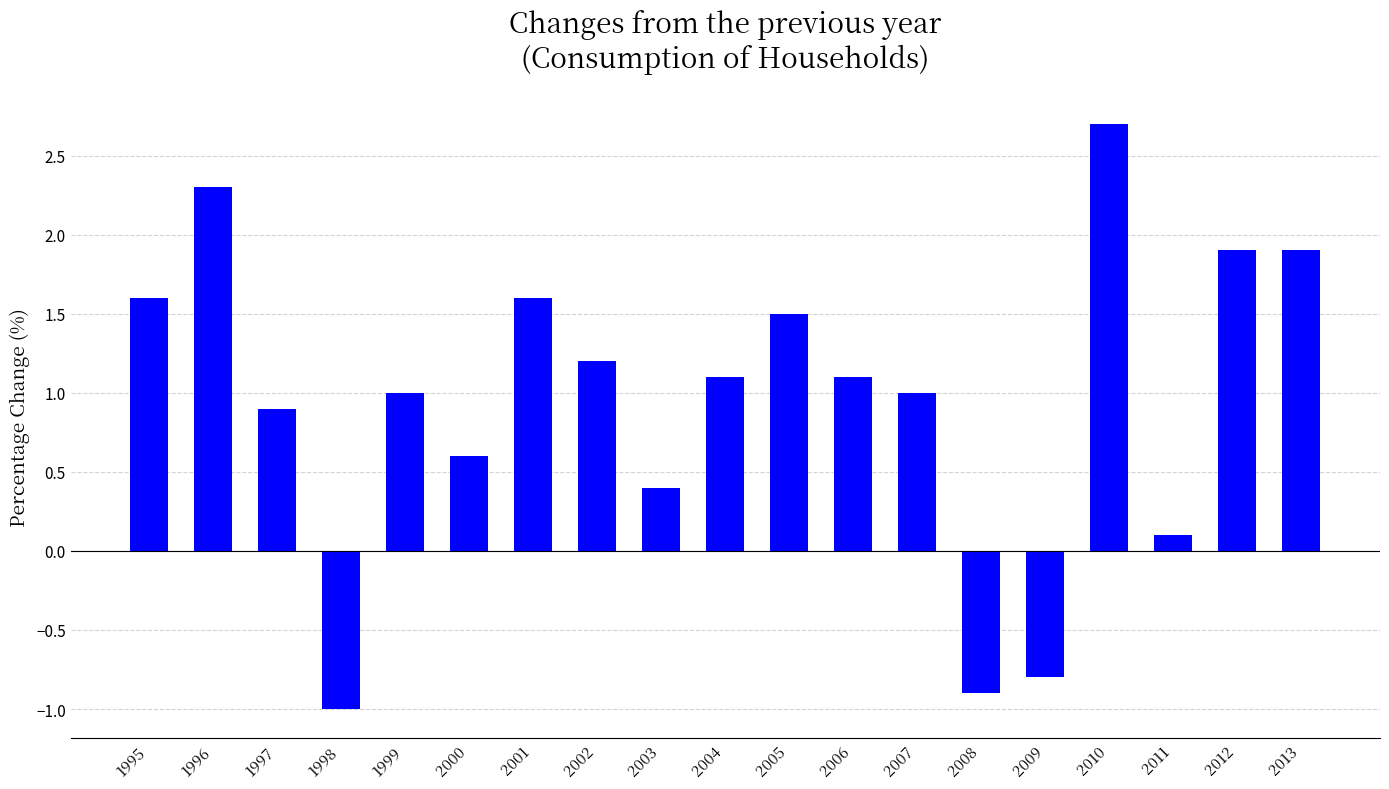

Is it true that the value at 2002 is 1.2?

True